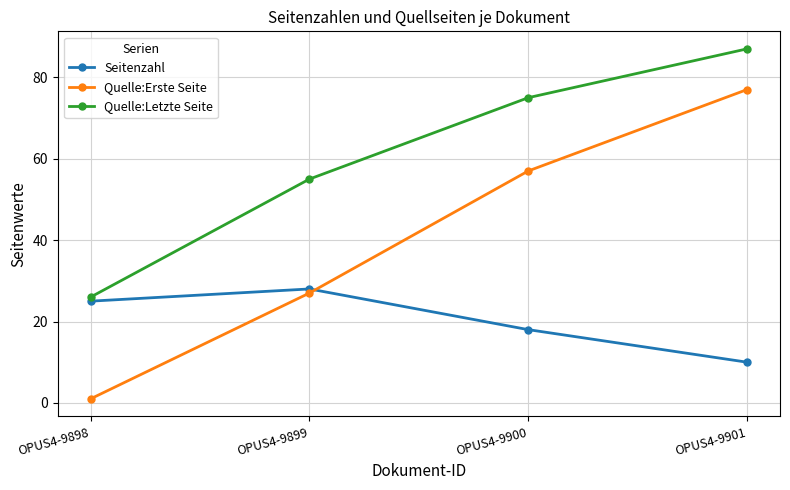

At how many categories does at least one series exceed 5?

4